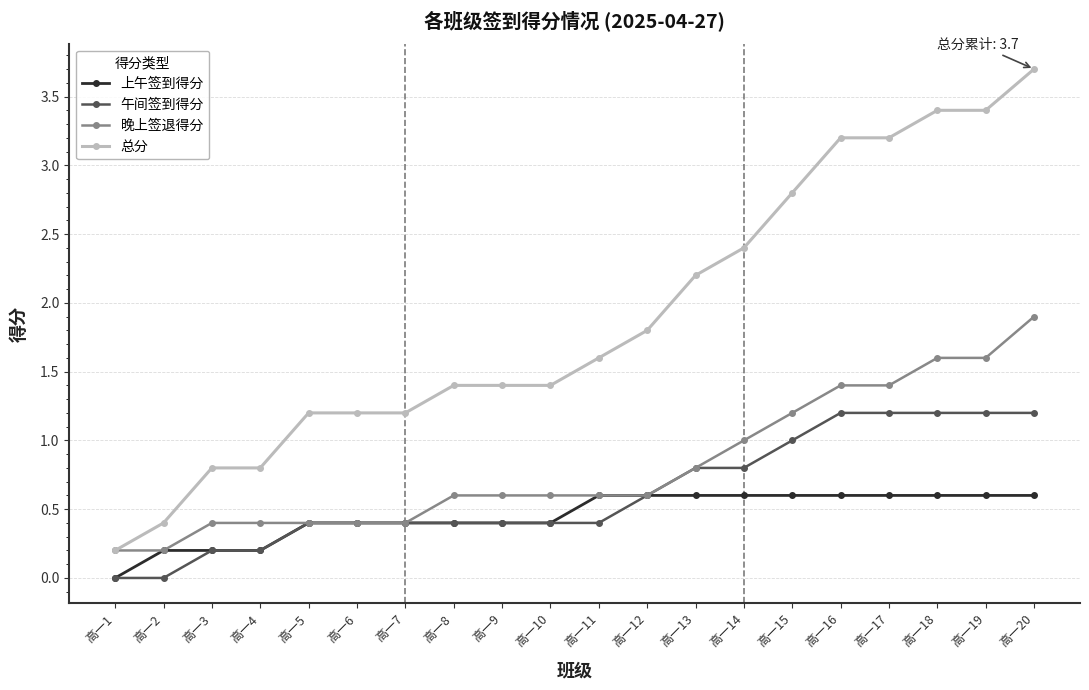

Between 高一2 and 高一9, which series saw the biggest shift?

总分